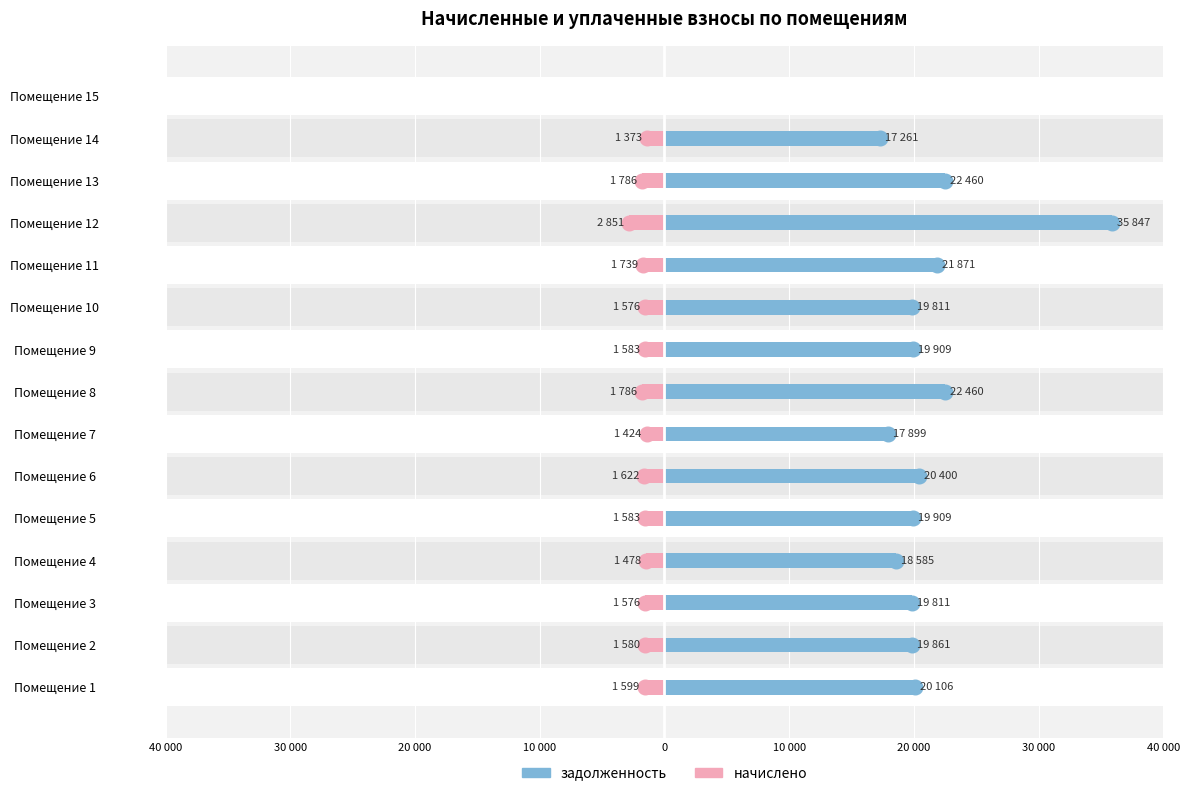

What is the maximum value for задолженность?

35846.8